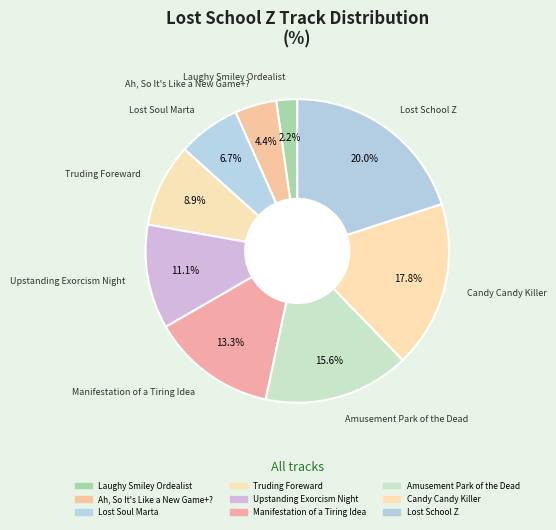

Approximately how many times larger is the value at Truding Foreward compared to Amusement Park of the Dead?

0.6